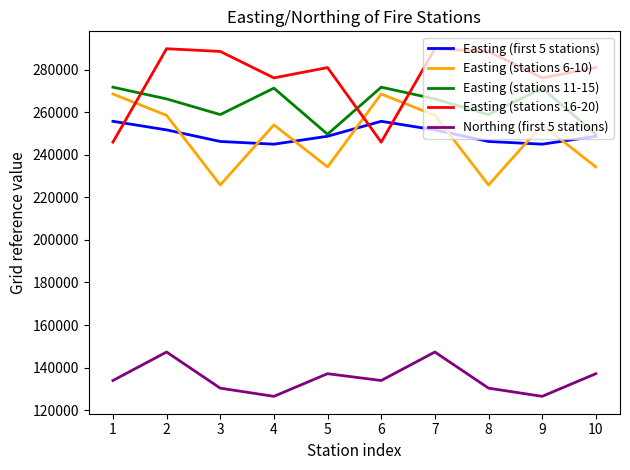

What are all the series names shown in the legend?

Easting (first 5 stations), Easting (stations 6-10), Easting (stations 11-15), Easting (stations 16-20), Northing (first 5 stations)